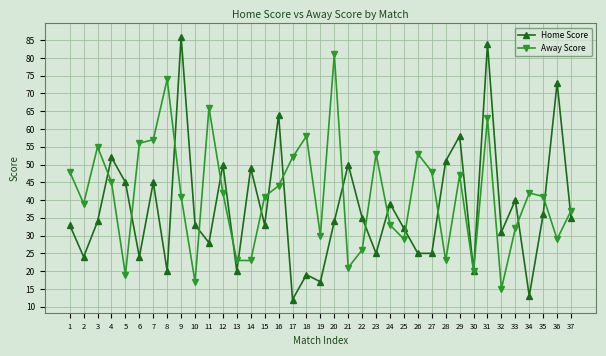

What are all the series names shown in the legend?

Home Score, Away Score